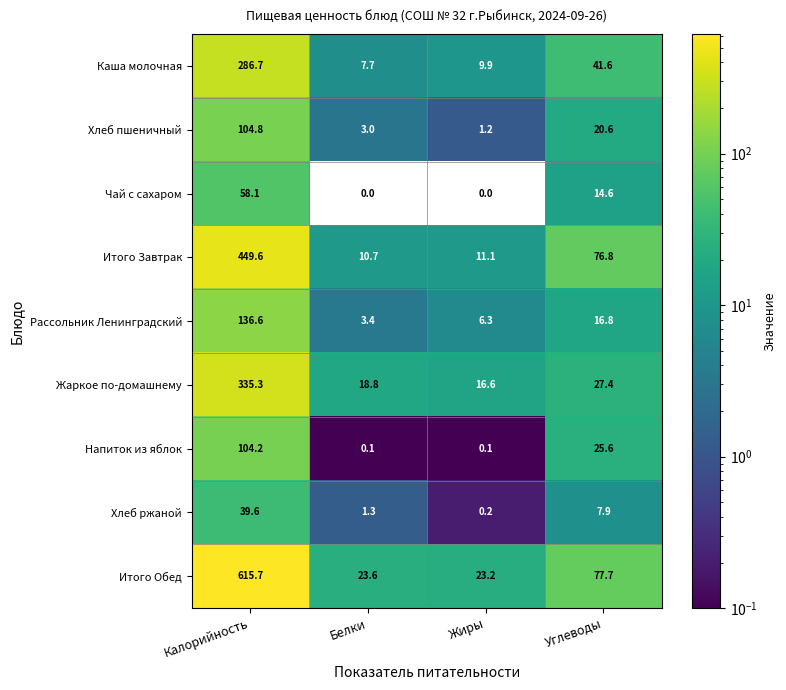

The value of Напиток из яблок at Жиры is 0.1. True or false?

True